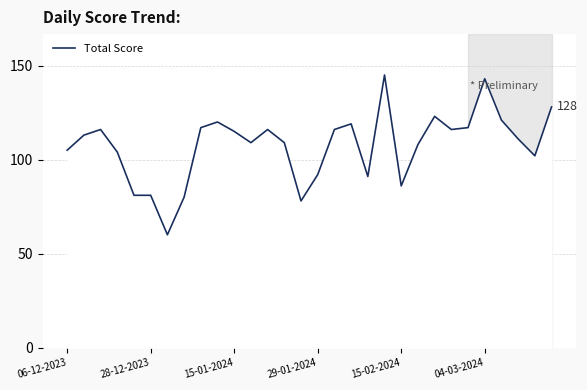

What is the minimum value shown in the chart?

60